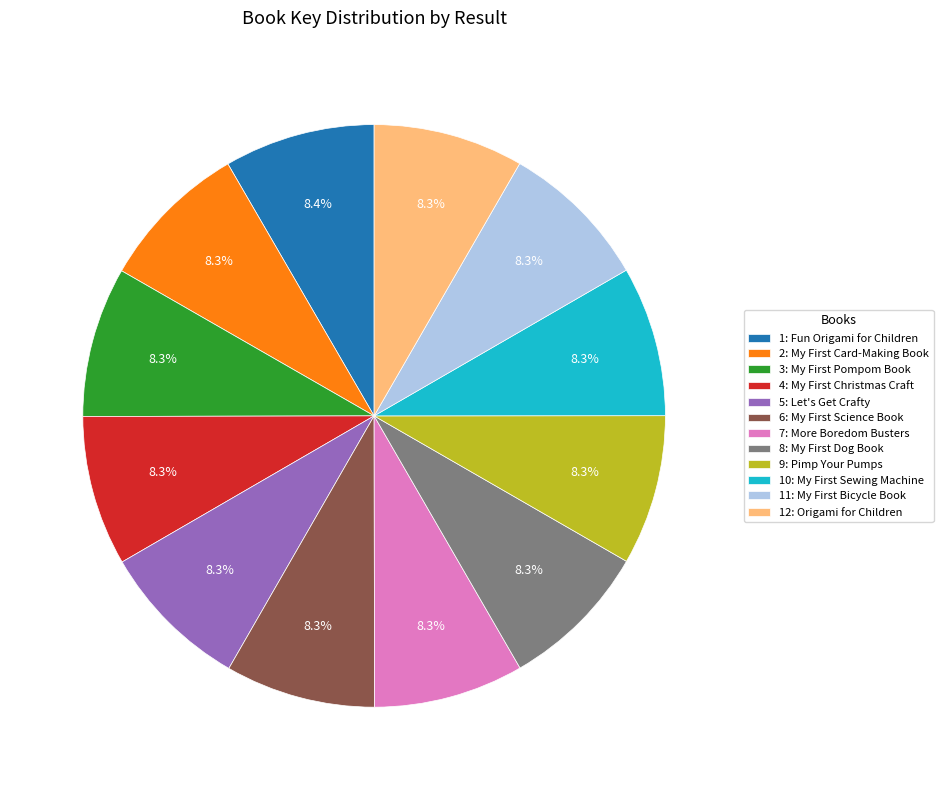

To the nearest percent, what portion does 5: Let's Get Crafty represent?

8%